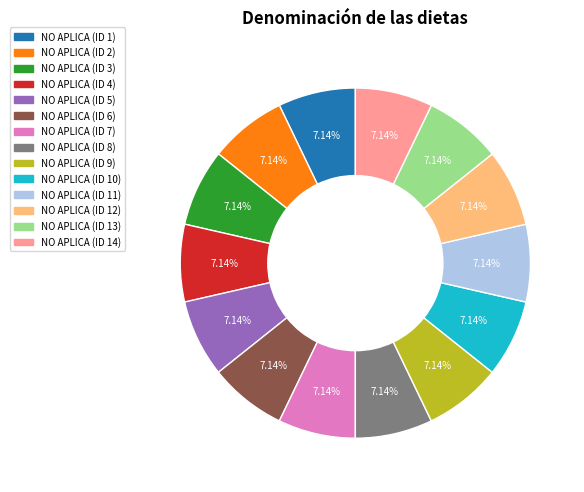

How many segments does this pie chart have?

14